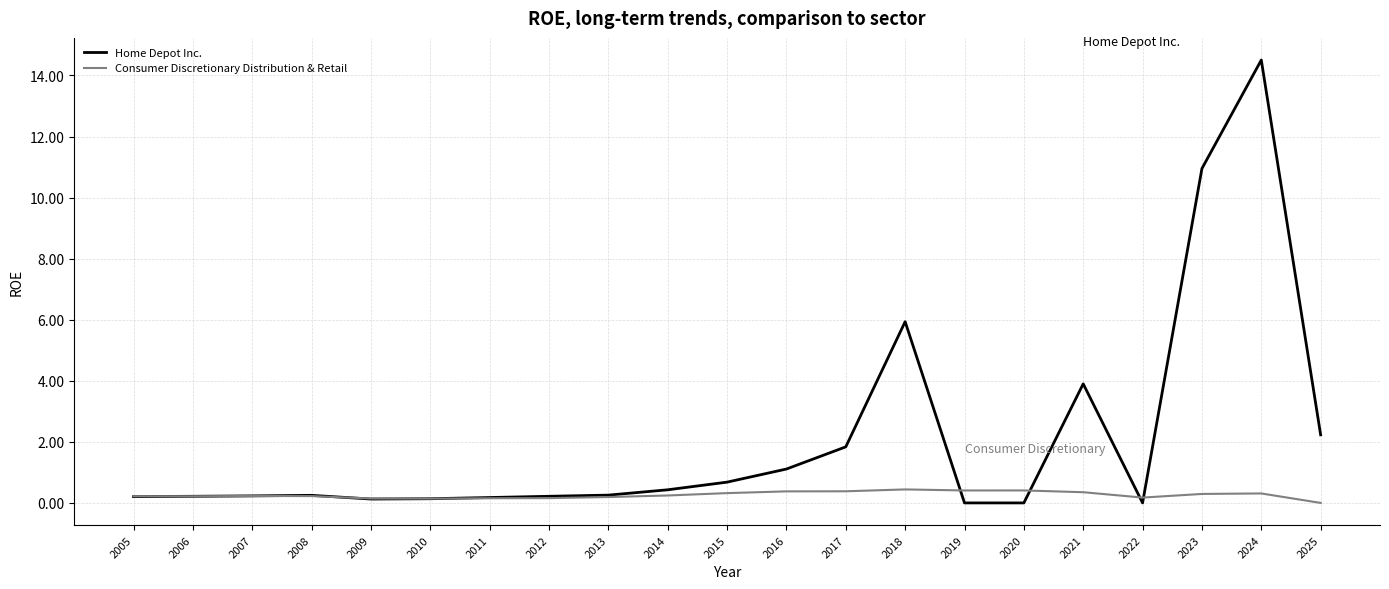

At 2022, list the series in order from smallest to largest.

Home Depot Inc., Consumer Discretionary Distribution & Retail